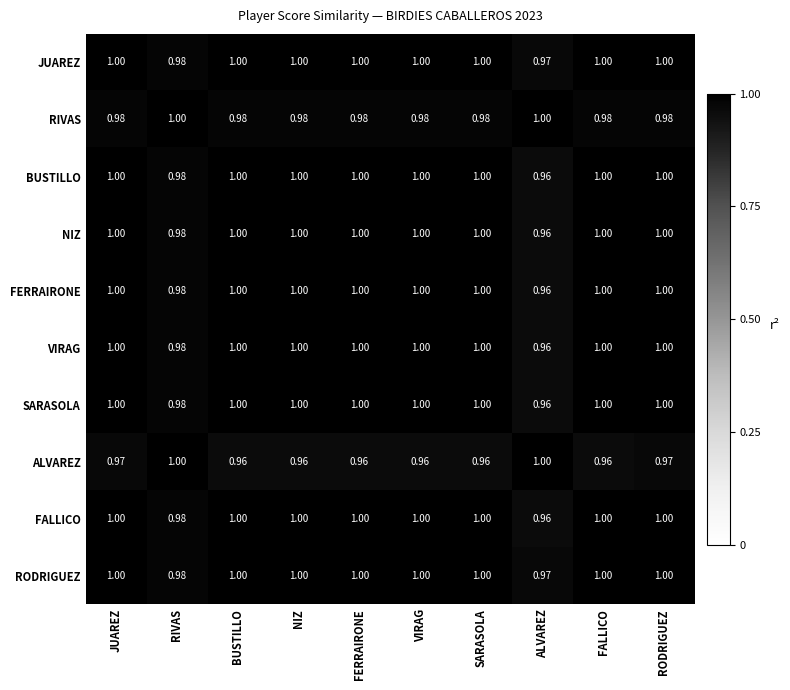

What is the maximum value shown in the chart?

1.0